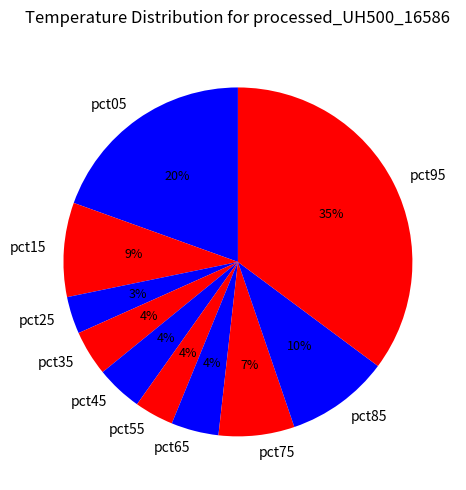

True or false: pct65 accounts for 4% of the total.

True